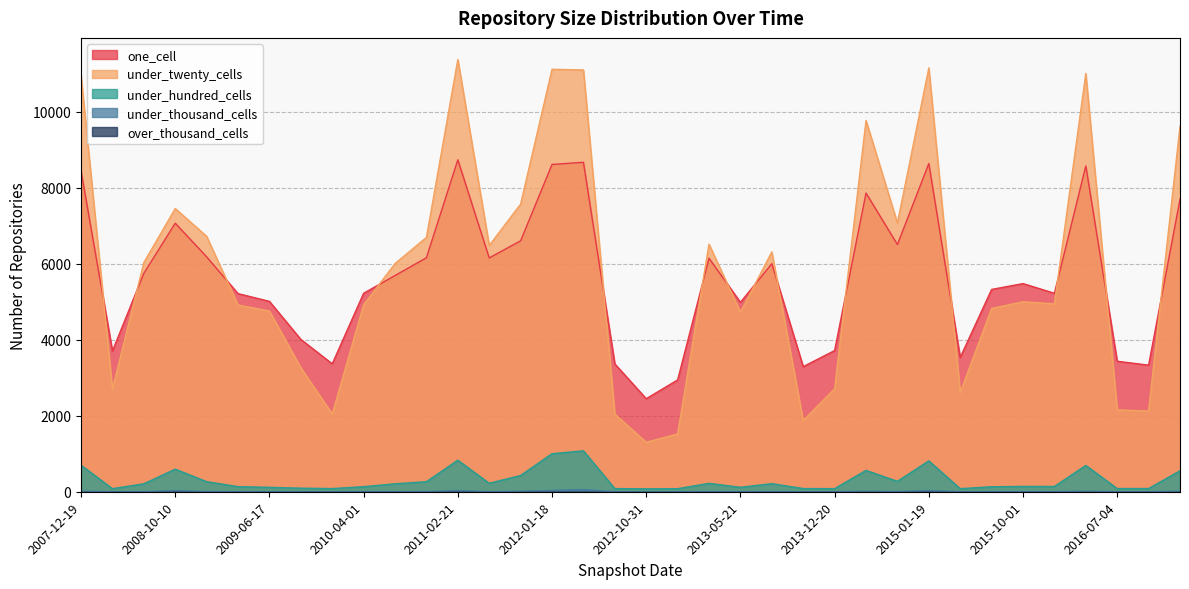

List the series in order of their peak value, lowest first.

over_thousand_cells, under_thousand_cells, under_hundred_cells, one_cell, under_twenty_cells